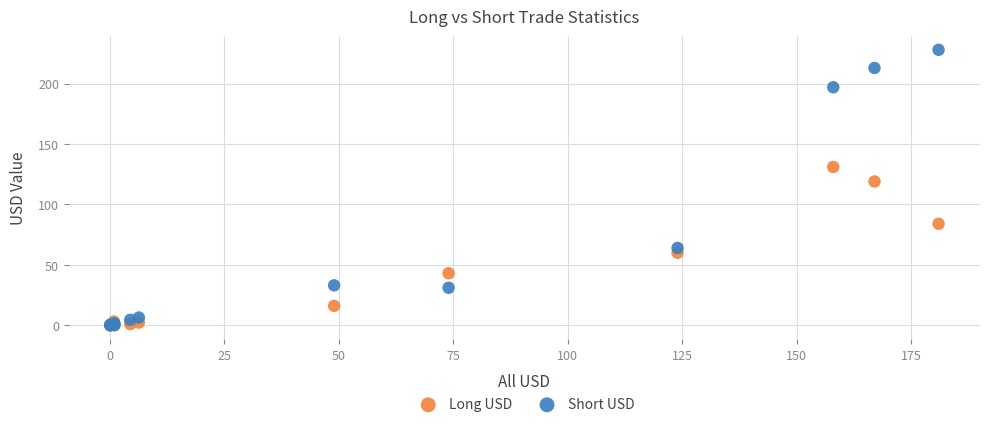

Across all series, what Y value is closest to 113?

119.0